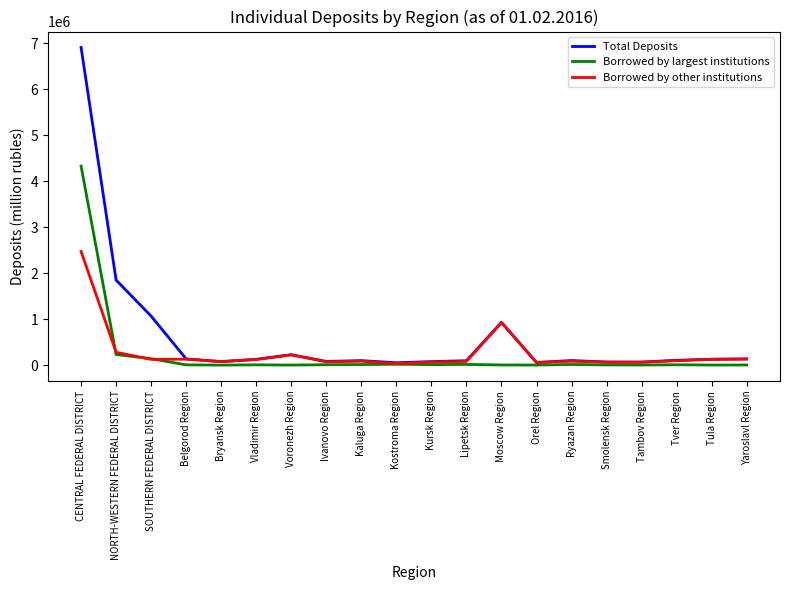

What is the greatest value displayed?

6905320